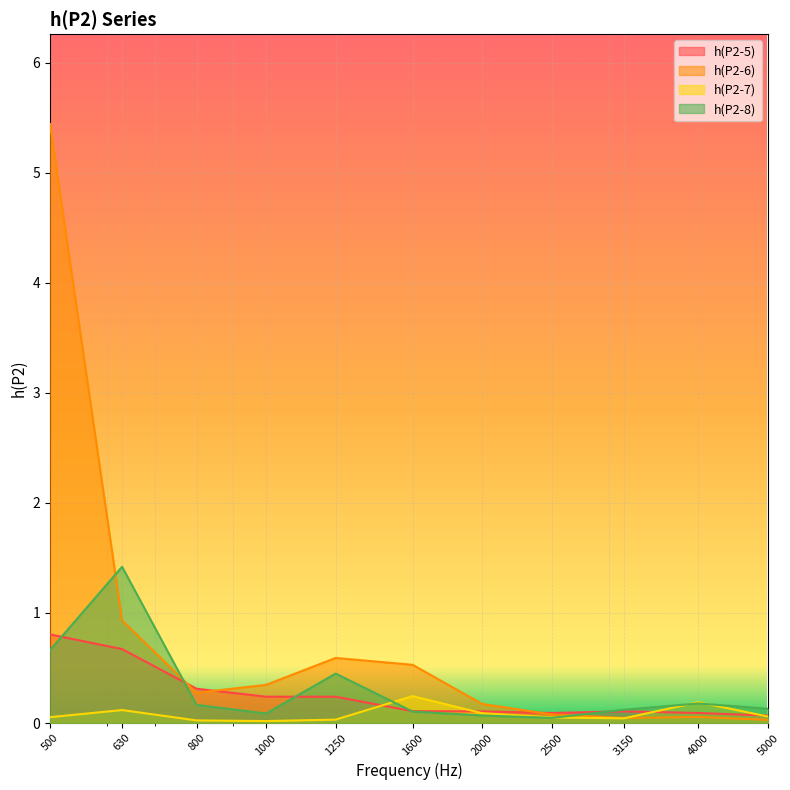

True or false: h(P2-8) has a value of 0.2 at 1250.

False